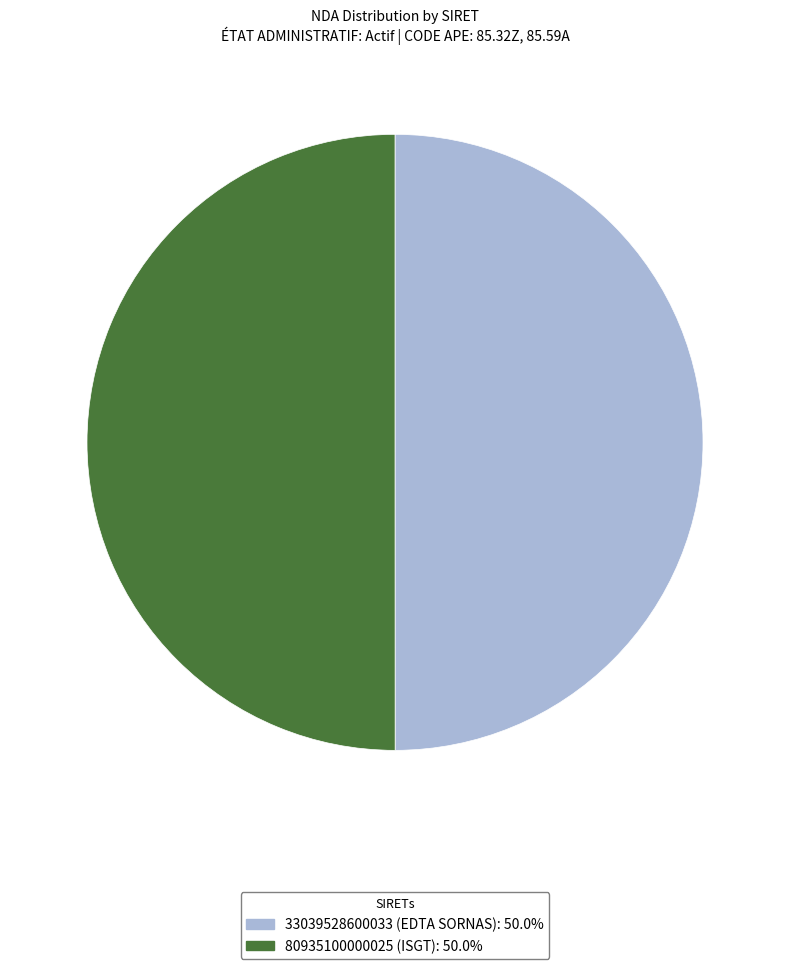

Approximately how many times larger is the value at 80935100000025 compared to 33039528600033?

1.0